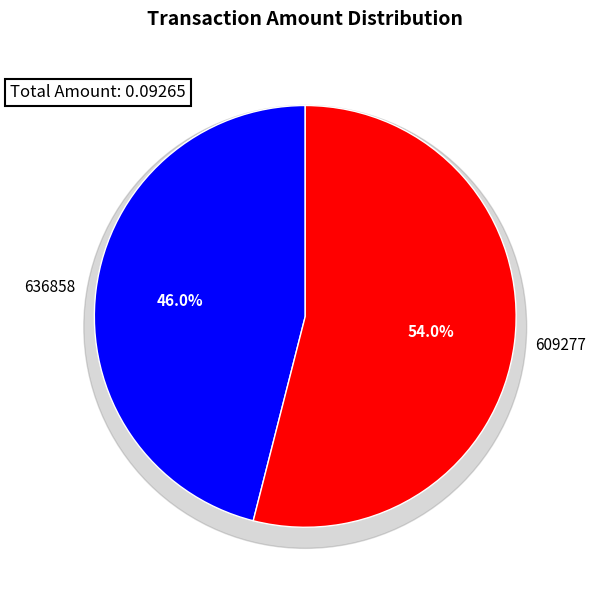

Which category has the smallest portion of the pie?

636858